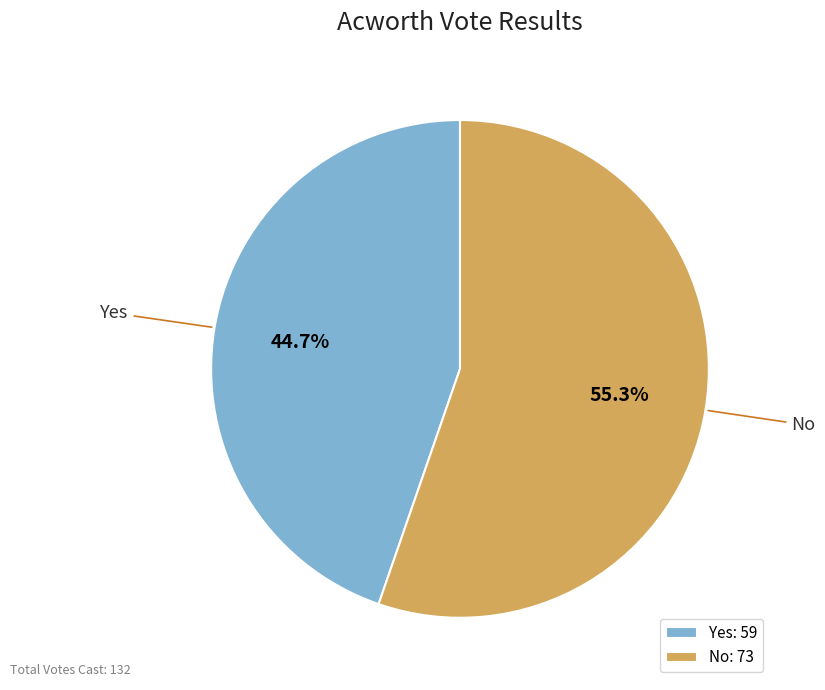

To the nearest percent, what is the average slice percentage?

50%